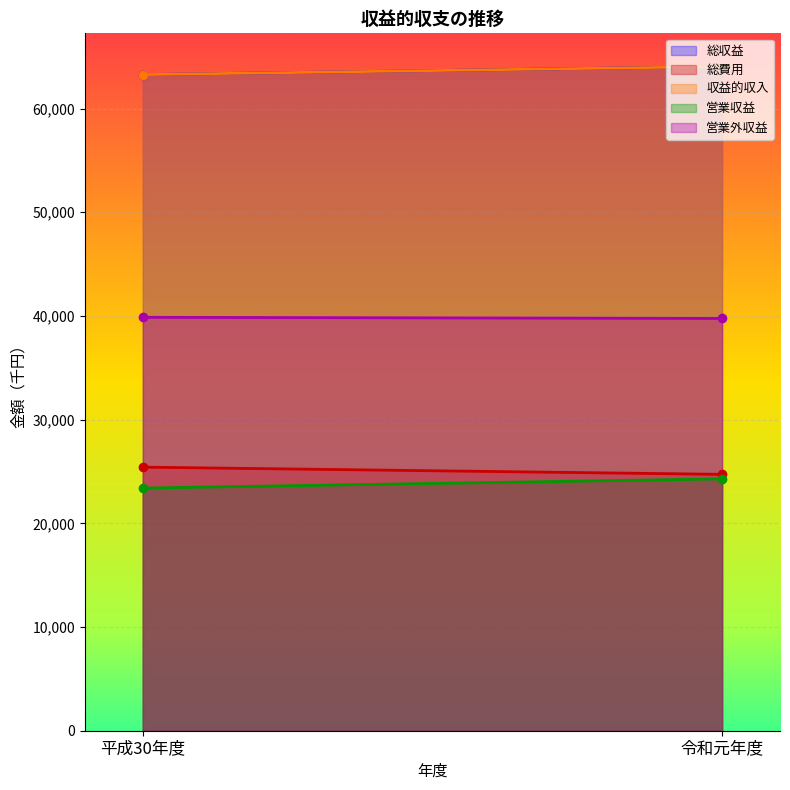

What is the highest value of the 営業外収益 series?

39873